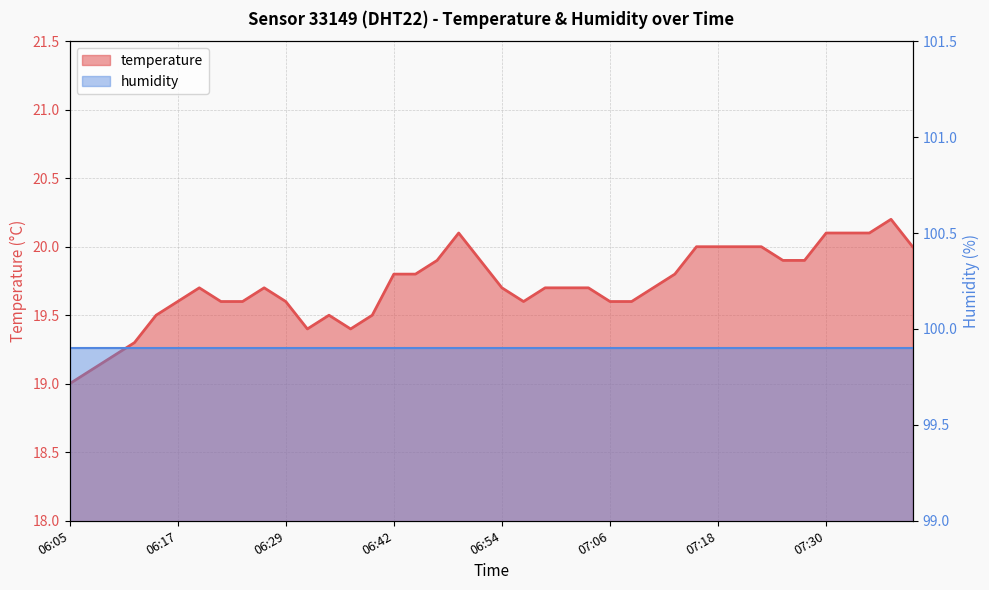

Does the chart display data point markers on the line(s)?

No